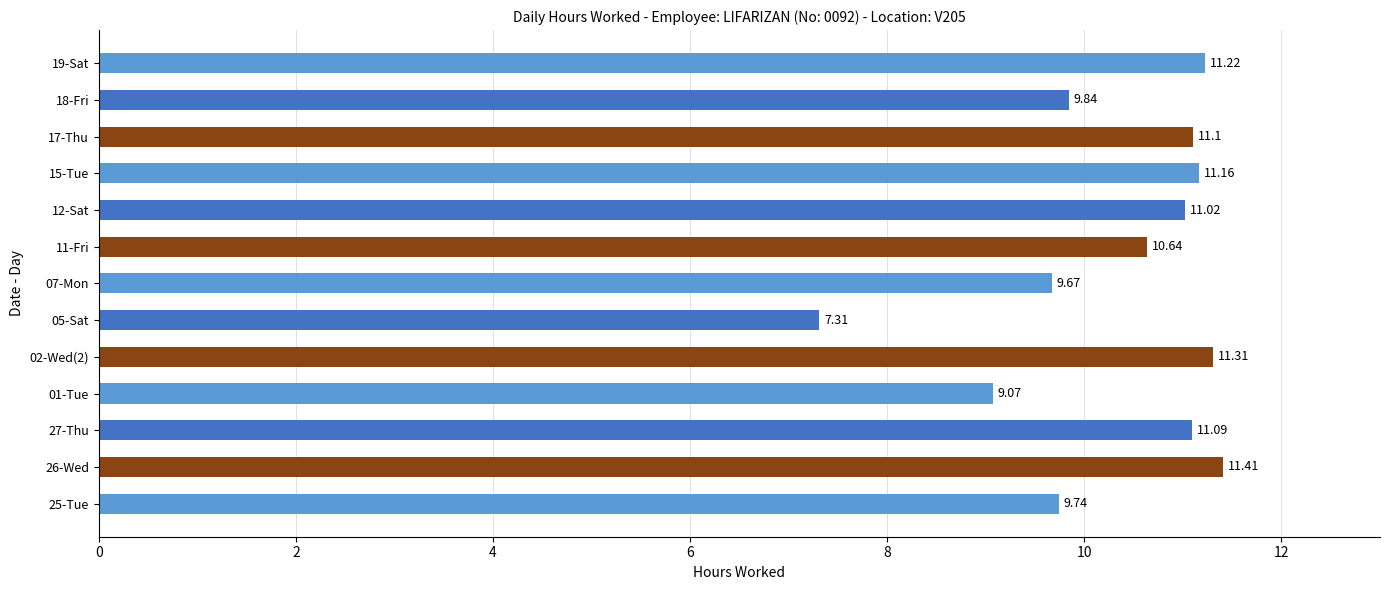

Does the chart contain any negative values?

No